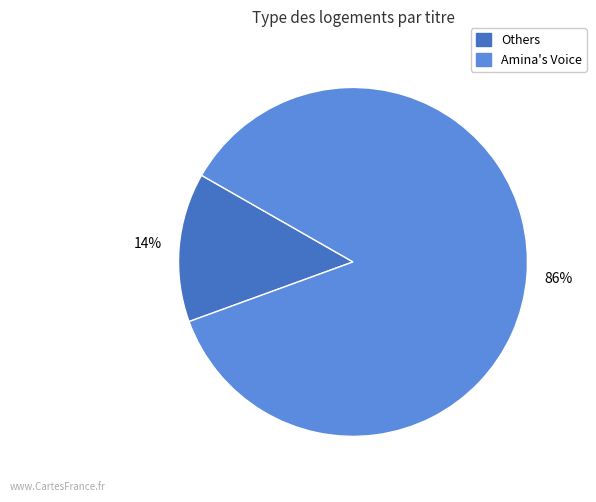

To the nearest percent, what is the average slice percentage?

50%